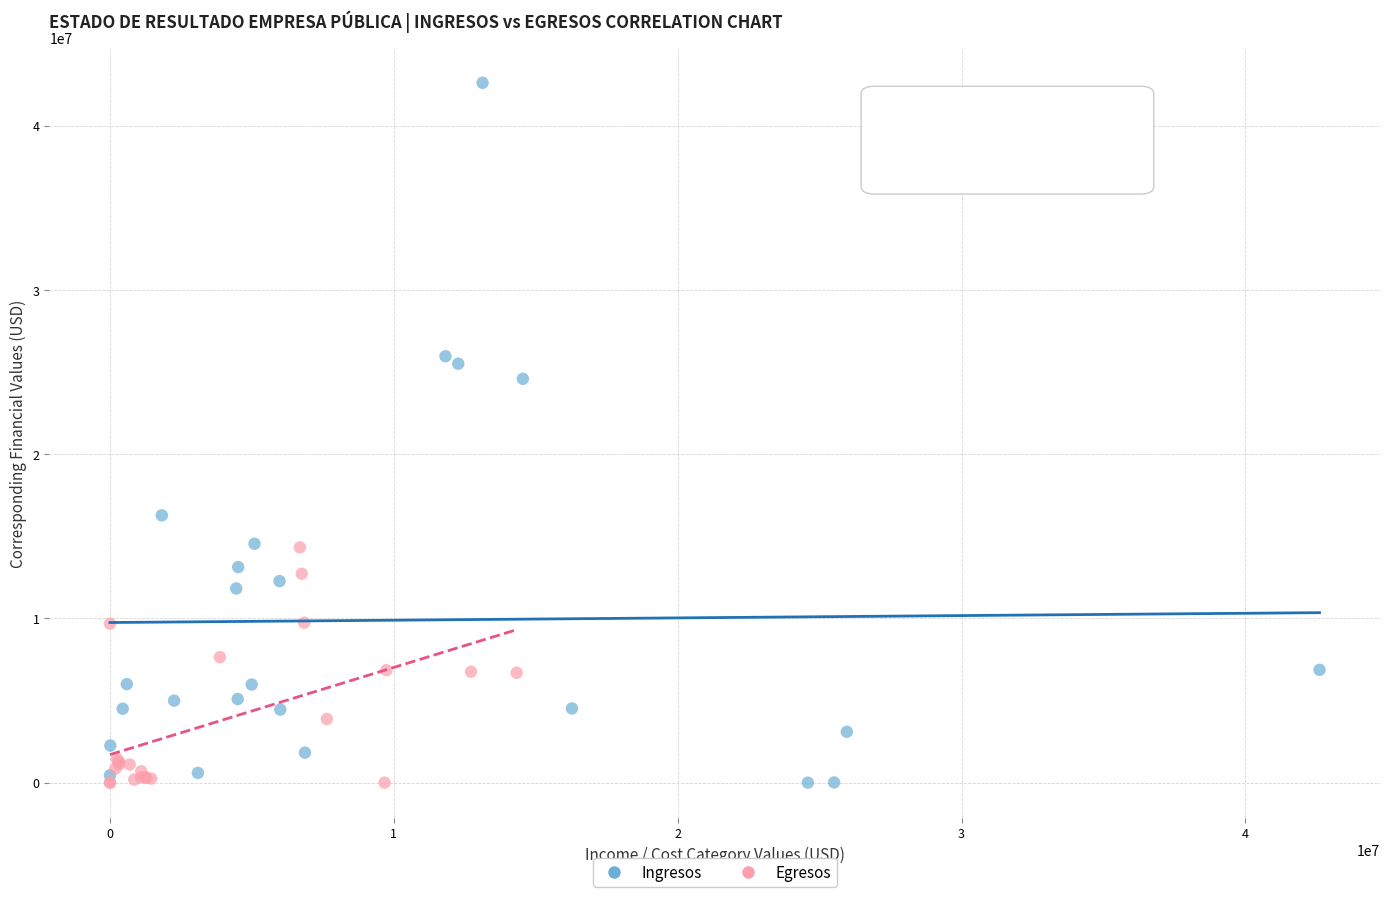

Which series has the largest Y range (max minus min)?

Ingresos